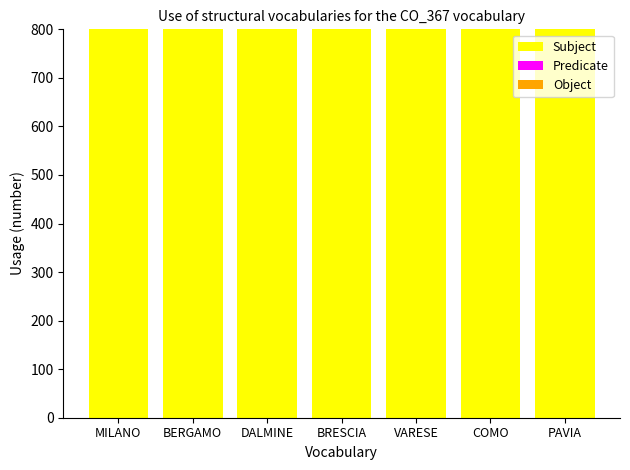

What is the label of the 3rd bar from the right?

VARESE